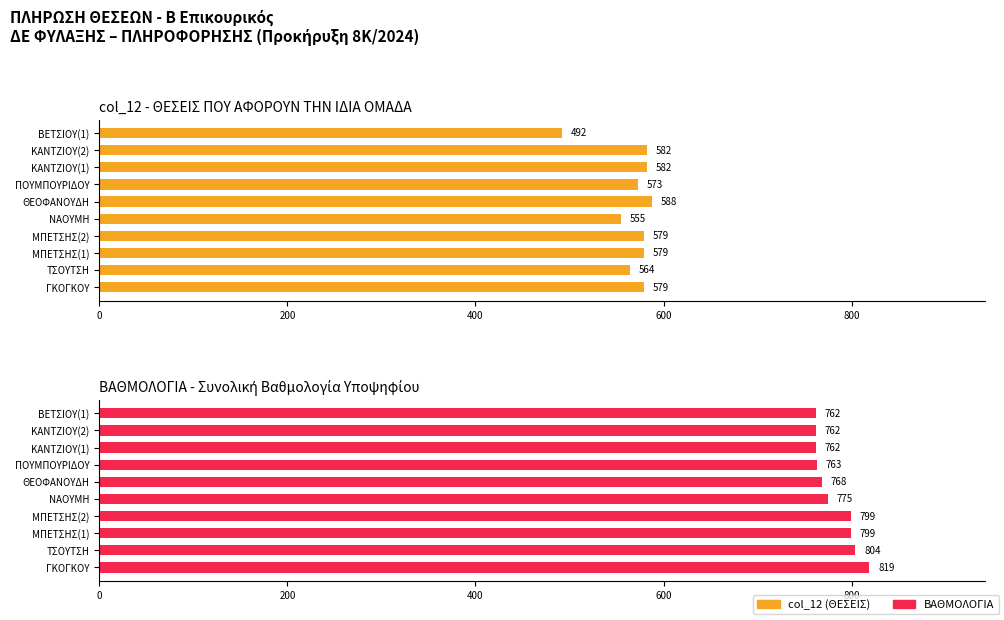

What is the sum of all col_12 (ΘΕΣΕΙΣ) values?

5673